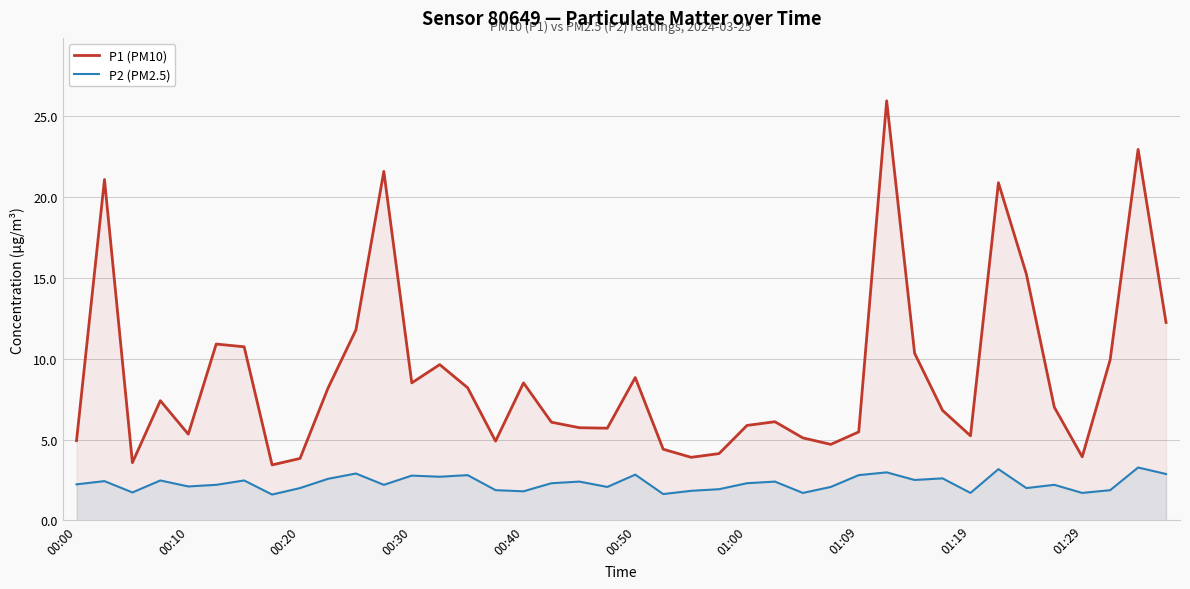

Rank the series by their average value, from highest to lowest.

P1 (PM10), P2 (PM2.5)